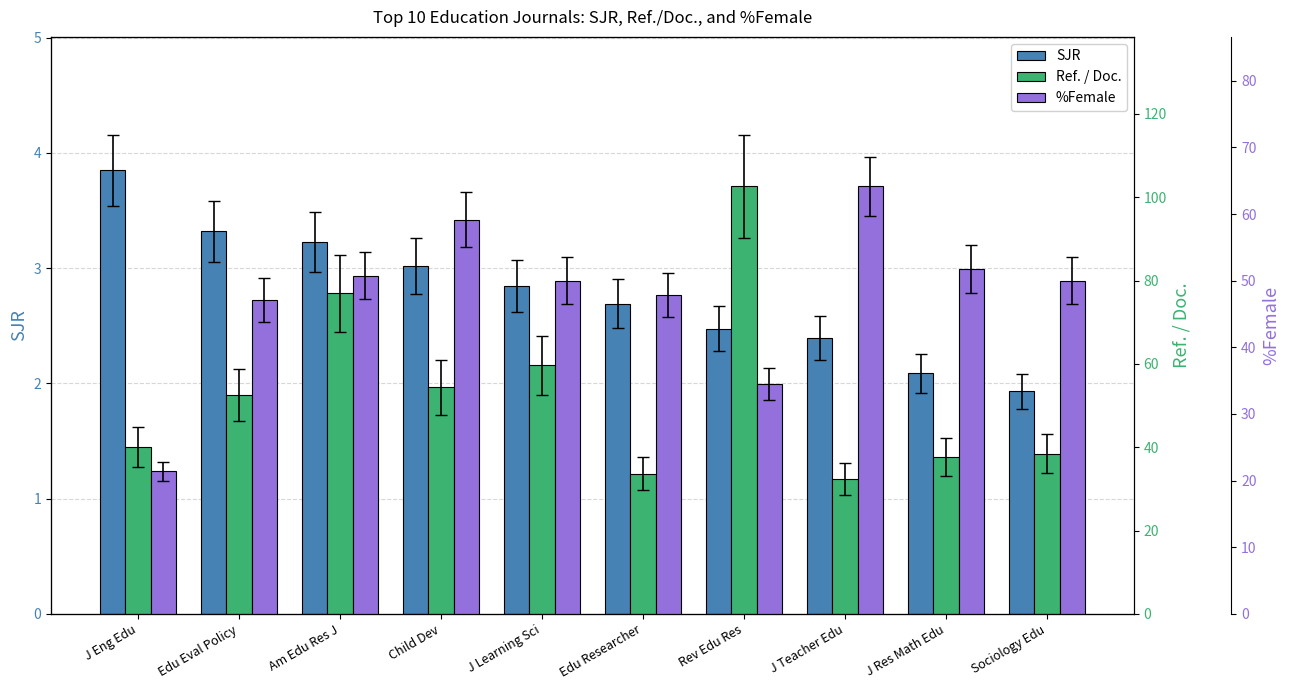

The SJR series shows 2.2 at Am Edu Res J. True or false?

False